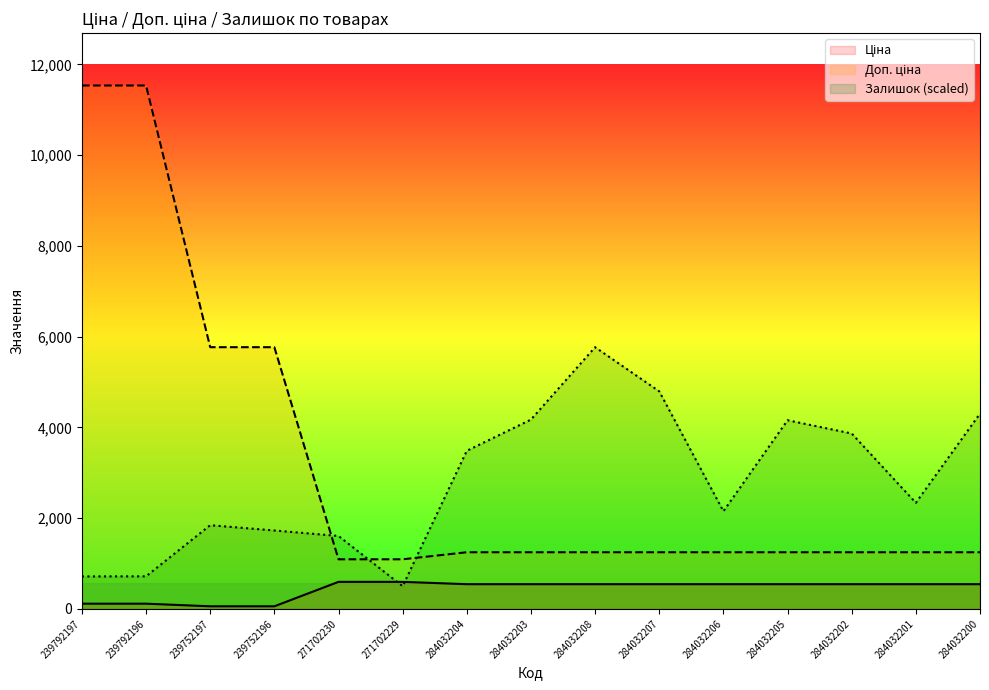

Which series has the widest spread of values?

Доп. ціна